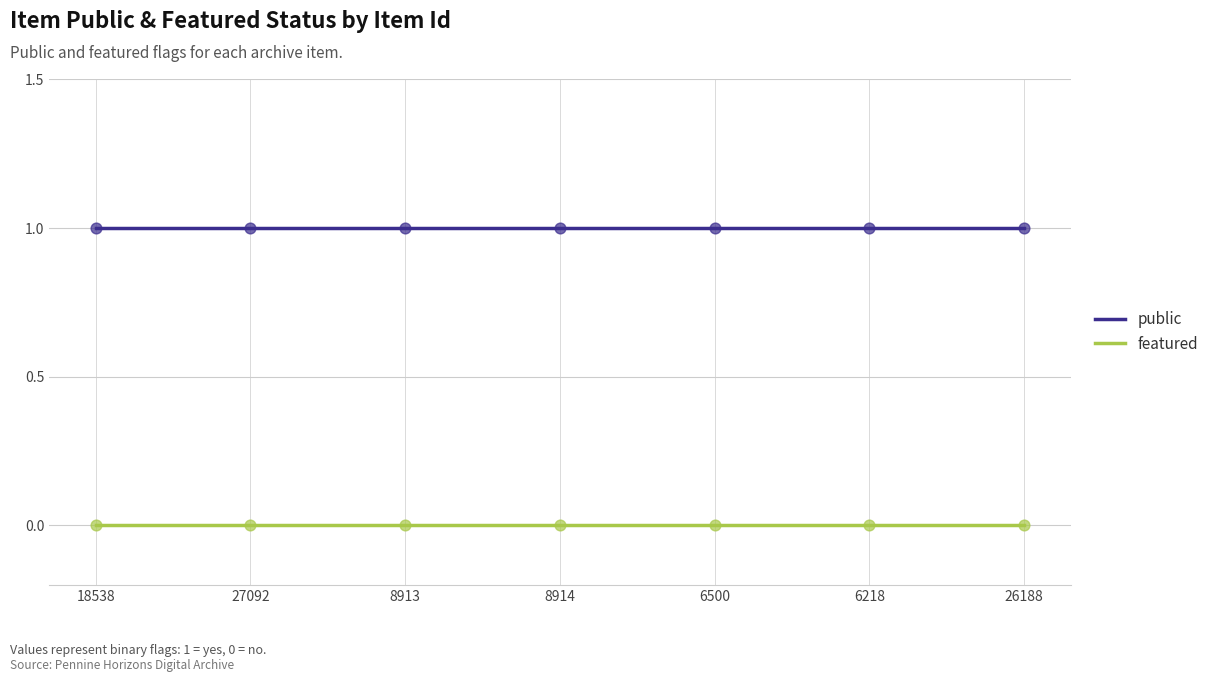

Is the value of featured at 8913 greater than the value of public at 6218?

No